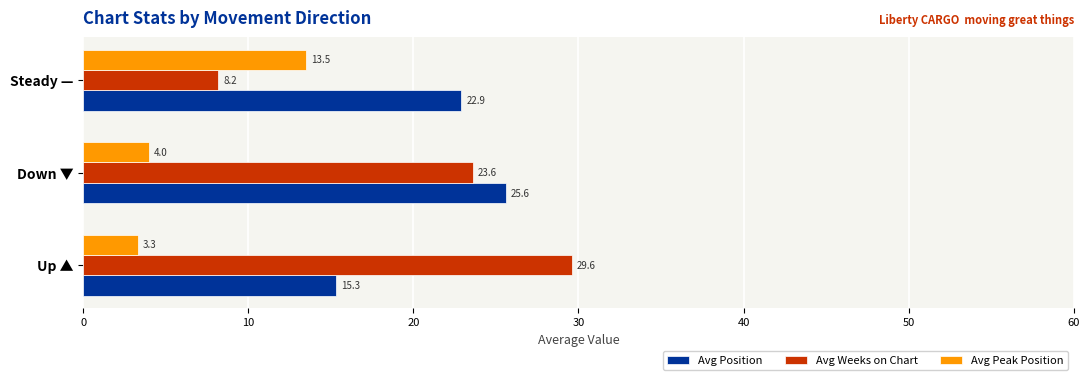

At how many categories does at least one series exceed 3?

3